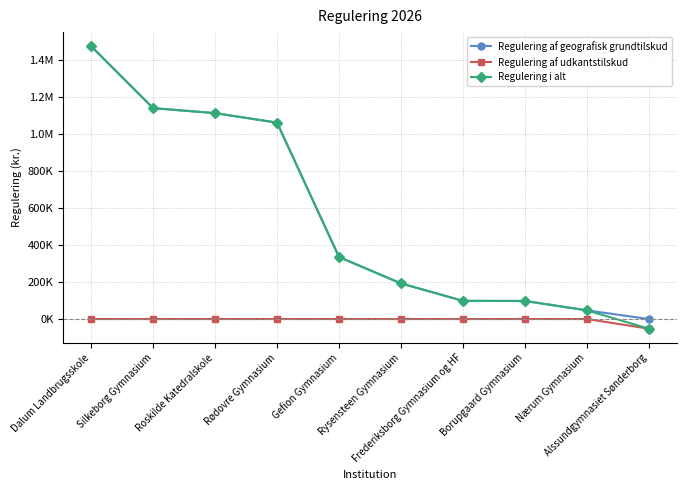

Reading left to right, list all the values displayed in this chart.

Regulering af geografisk grundtilskud: Dalum Landbrugsskole=1472796.5	Silkeborg Gymnasium=1138479.7	Roskilde Katedralskole=1111530.4	Rødovre Gymnasium=1060265.0	Gefion Gymnasium=334636.9	Rysensteen Gymnasium=192214.0	Frederiksborg Gymnasium og HF=98011.9	Borupgaard Gymnasium=97593.2	Nærum Gymnasium=46710.9	Alssundgymnasiet Sønderborg=0.0
Regulering af udkantstilskud: Dalum Landbrugsskole=0.0	Silkeborg Gymnasium=0.0	Roskilde Katedralskole=0.0	Rødovre Gymnasium=0.0	Gefion Gymnasium=0.0	Rysensteen Gymnasium=0.0	Frederiksborg Gymnasium og HF=0.0	Borupgaard Gymnasium=0.0	Nærum Gymnasium=0.0	Alssundgymnasiet Sønderborg=-52238.5
Regulering i alt: Dalum Landbrugsskole=1472796.5	Silkeborg Gymnasium=1138479.7	Roskilde Katedralskole=1111530.4	Rødovre Gymnasium=1060265.0	Gefion Gymnasium=334636.9	Rysensteen Gymnasium=192214.0	Frederiksborg Gymnasium og HF=98011.9	Borupgaard Gymnasium=97593.2	Nærum Gymnasium=46710.9	Alssundgymnasiet Sønderborg=-52238.5